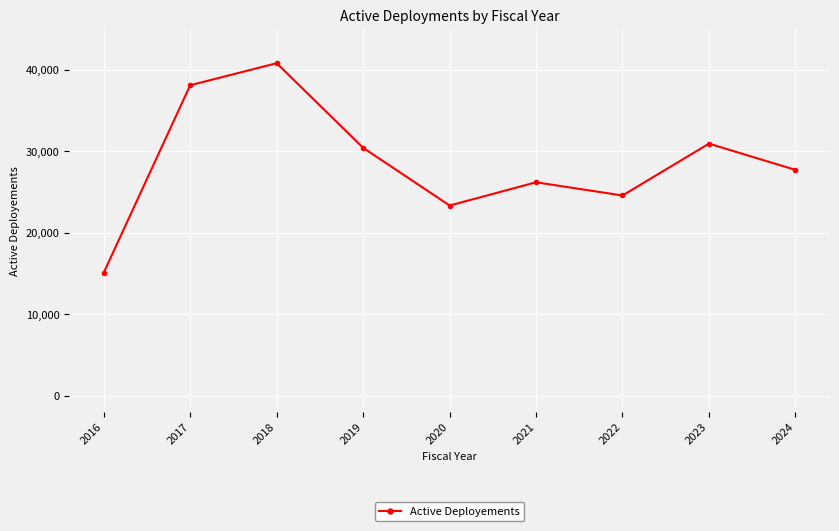

Reading right to left, transcribe all the data shown in this chart.

27740	30960	24600	26220	23370	30450	40830	38130	15130